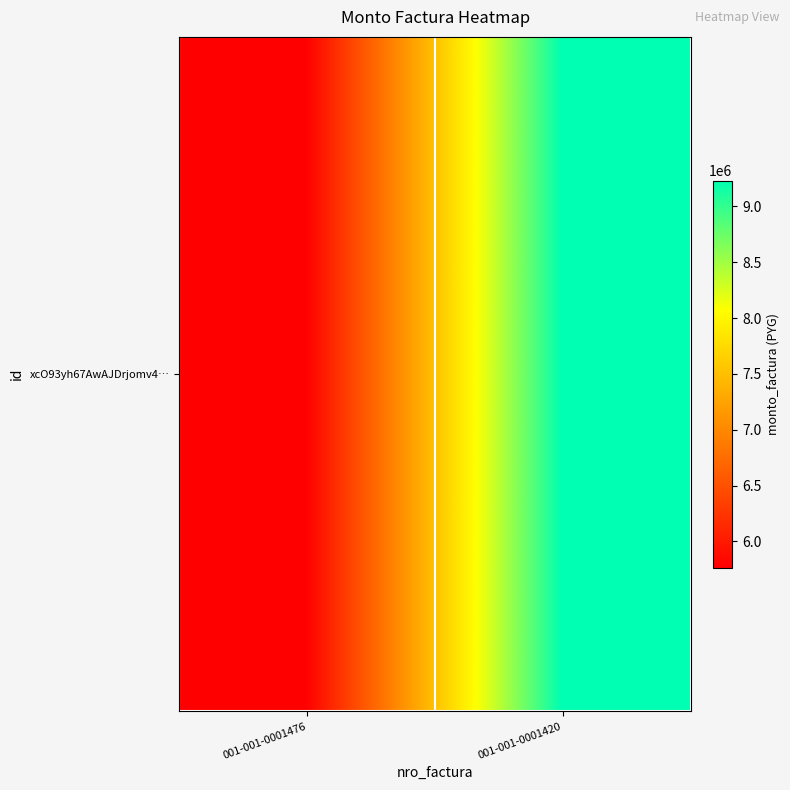

How many values are between 5765000 and 9231000?

2